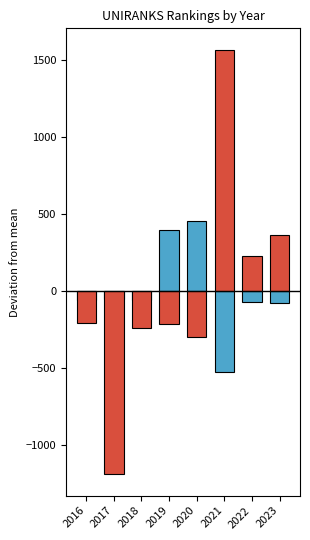

Rank the series by their maximum value, from lowest to highest.

country rank (vs mean), continent rank (vs mean)